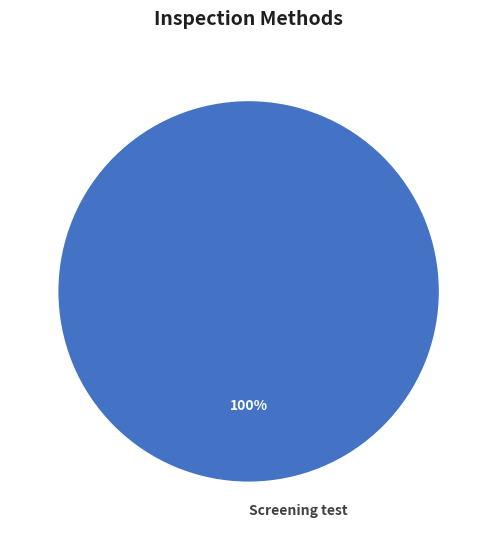

The Screening test slice represents 86% of the pie. True or false?

False